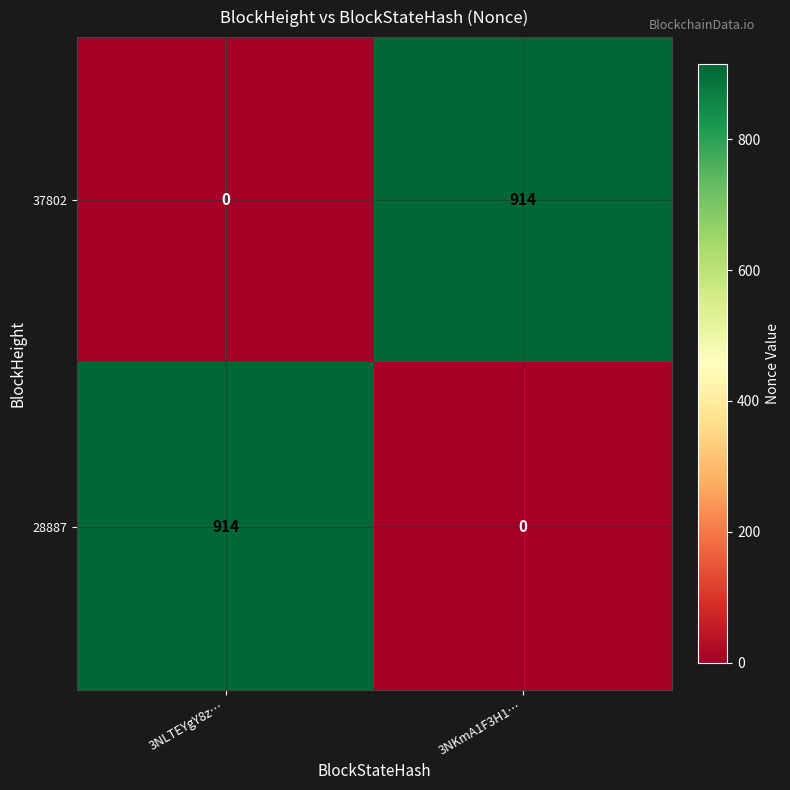

Rank the series at 3NKmA1F3H1… from lowest to highest value.

28887, 37802